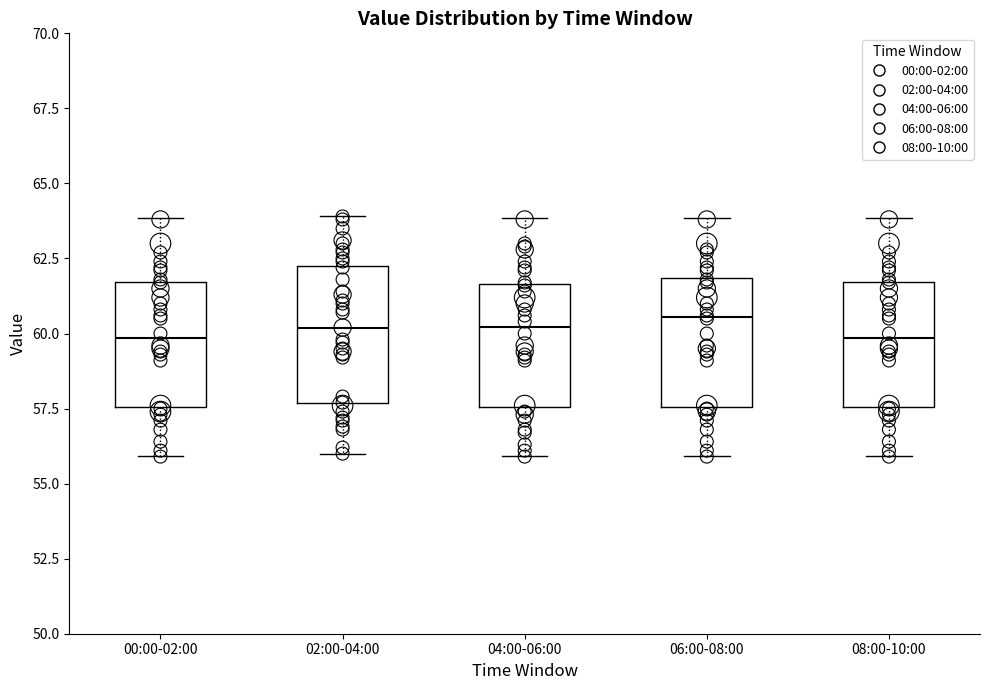

Reading left to right, transcribe this box plot: for each box, give where its median line is, the range the box spans, and where its two whiskers end, as read against the y-axis. The values are not printed on the chart, so give them approximately, as read against the axis.

00:00-02:00: median 60.0, box 57.5 to 61.5, whiskers 56.0 to 64.0
02:00-04:00: median 60.0, box 57.5 to 62.5, whiskers 56.0 to 64.0
04:00-06:00: median 60.0, box 57.5 to 61.5, whiskers 56.0 to 64.0
06:00-08:00: median 60.5, box 57.5 to 62.0, whiskers 56.0 to 64.0
08:00-10:00: median 60.0, box 57.5 to 61.5, whiskers 56.0 to 64.0